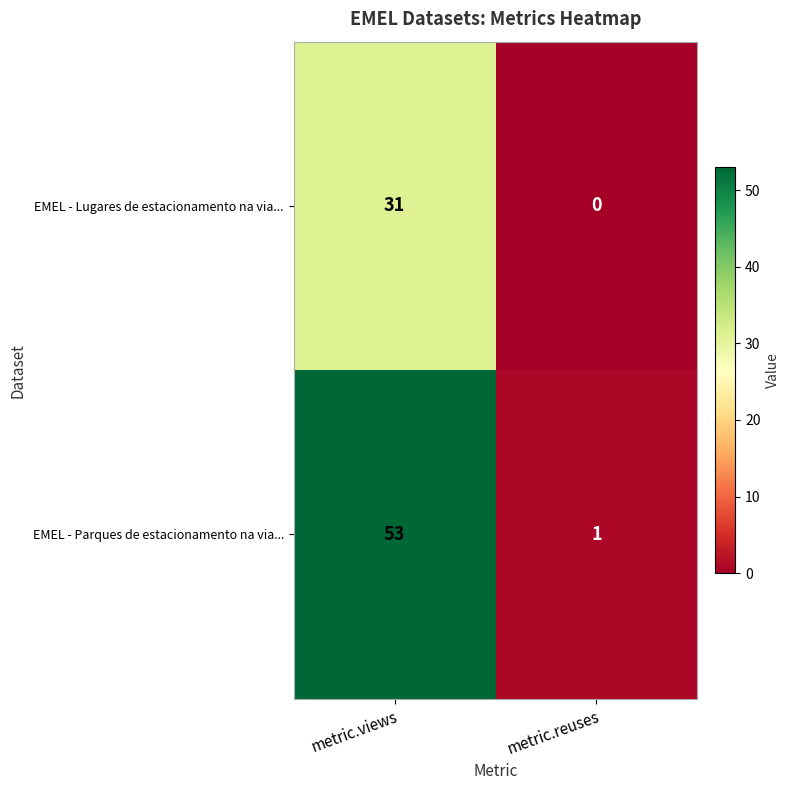

What is the difference between the highest and lowest values at metric.reuses?

1